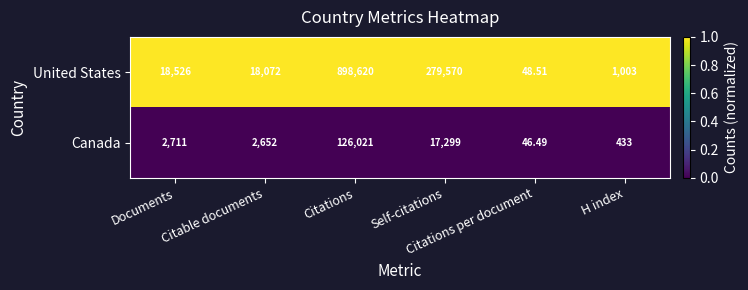

List the series in order of their peak value, highest first.

United States, Canada